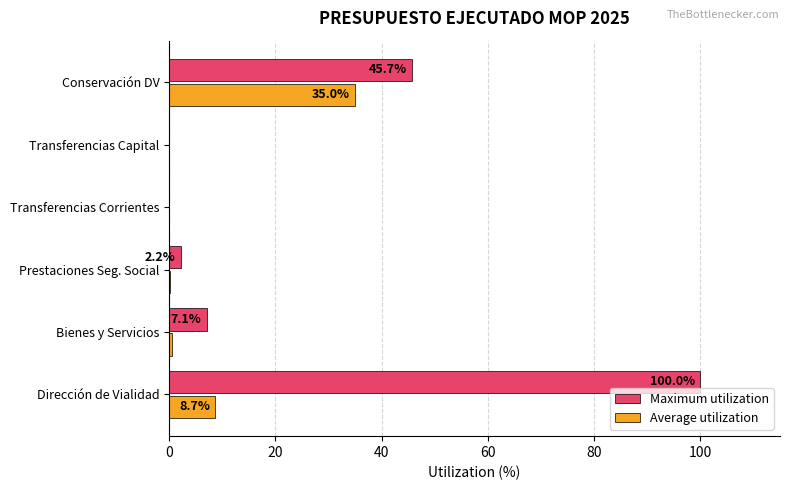

Which series has the largest total across all categories?

Maximum utilization